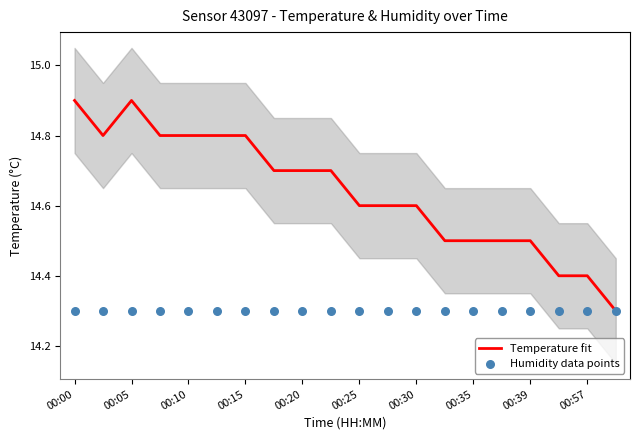

Which series has the widest spread of Y values?

Temperature fit